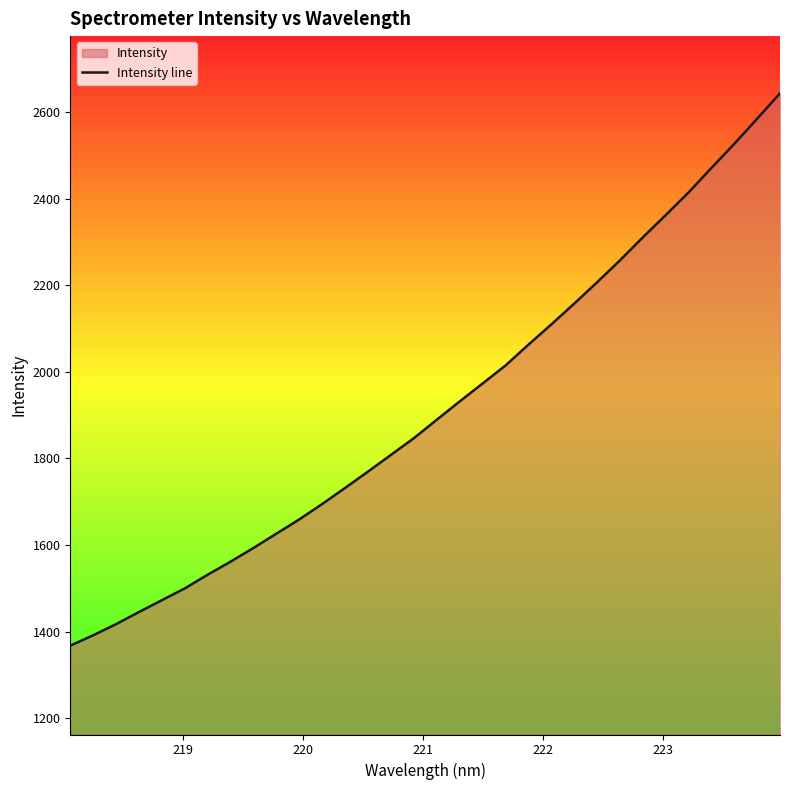

What is the difference between the maximum and minimum values?

1275.4